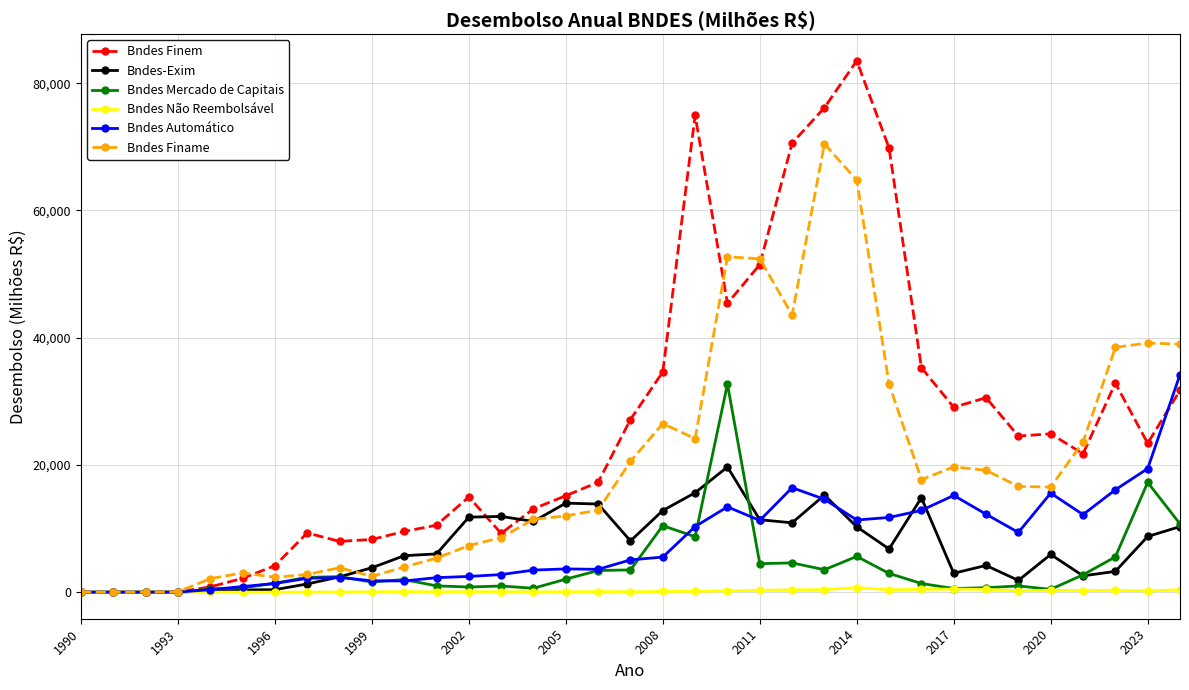

Which series has the largest total across all categories?

Bndes Finem